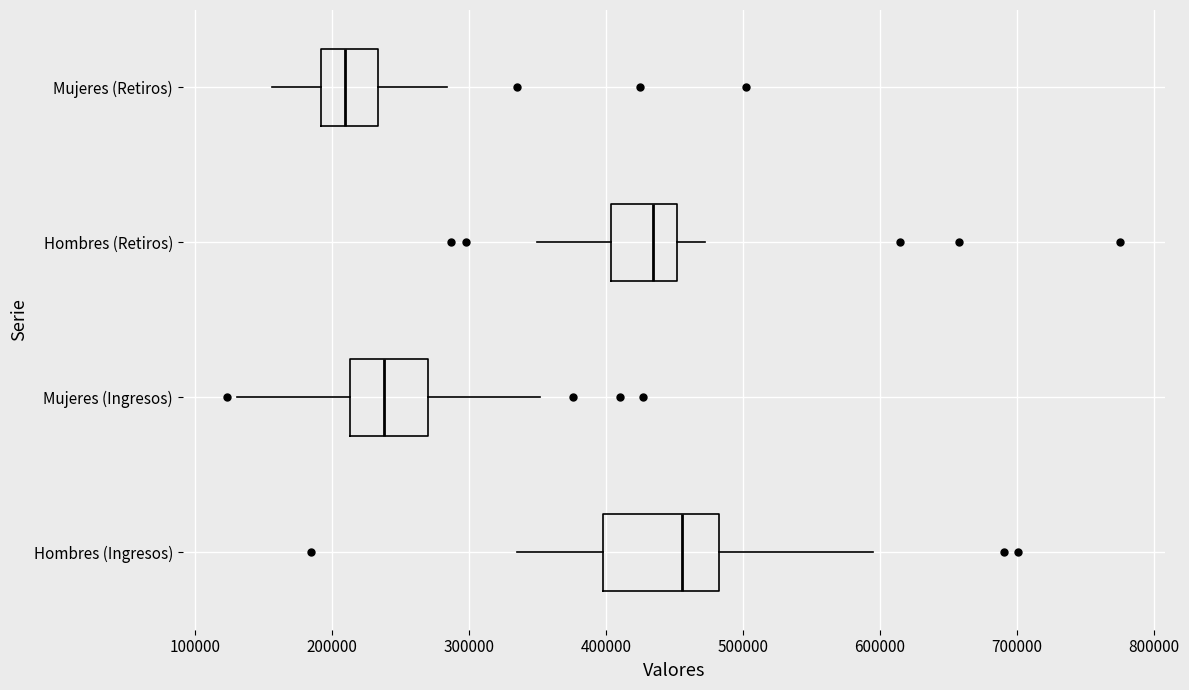

Which box's median line is the furthest to the left?

Mujeres (Retiros)